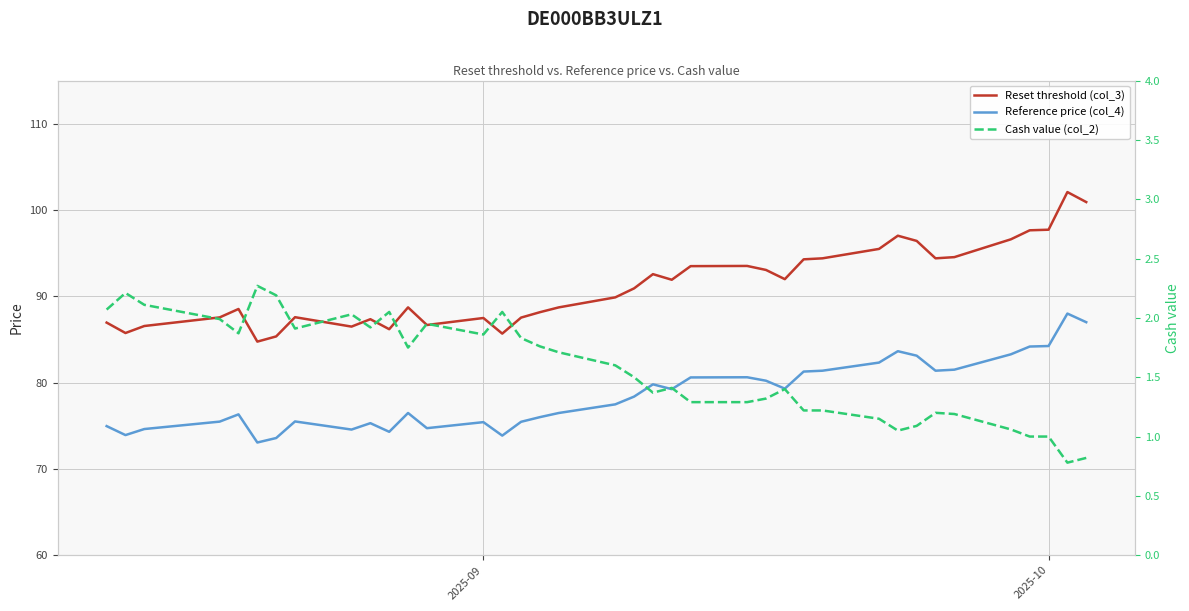

Reading right to left, extract all data points from this chart.

Reset threshold (col_3): 100.9	102.1	97.7	97.6	96.6	94.5	94.4	96.4	97.0	95.5	94.4	94.3	92.0	93.1	93.5	93.5	91.9	92.6	90.9	89.9	88.7	88.2	87.5	85.7	87.5	86.7	88.7	86.2	87.3	86.5	87.6	85.4	84.8	88.5	87.6	86.6	85.7	87.0
Reference price (col_4): 87.0	88.0	84.2	84.2	83.3	81.5	81.4	83.1	83.6	82.3	81.4	81.3	79.3	80.2	80.6	80.6	79.2	79.8	78.4	77.5	76.5	76.0	75.5	73.9	75.4	74.7	76.5	74.3	75.3	74.6	75.5	73.6	73.1	76.3	75.5	74.6	73.9	75.0
Cash value (col_2): 0.8	0.8	1.0	1.0	1.1	1.2	1.2	1.1	1.1	1.1	1.2	1.2	1.4	1.3	1.3	1.3	1.4	1.4	1.5	1.6	1.7	1.8	1.8	2.0	1.9	1.9	1.8	2.0	1.9	2.0	1.9	2.2	2.3	1.9	2.0	2.1	2.2	2.1